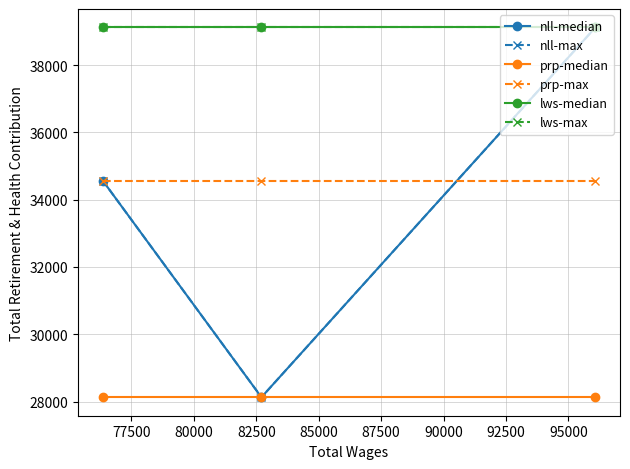

Count the number of data series in this chart.

6